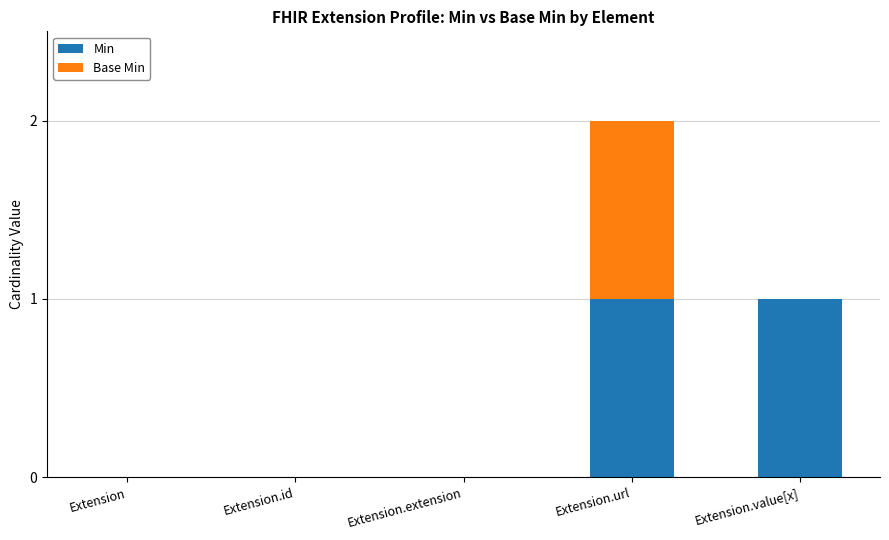

At which category is the sum across all series the highest?

Extension.url